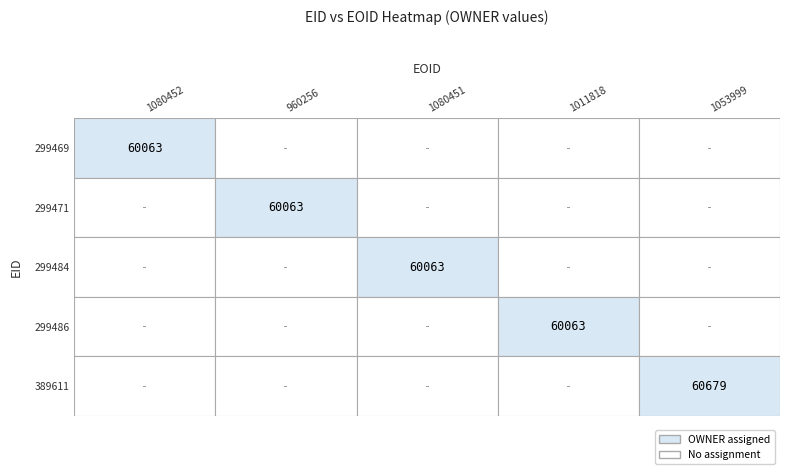

Reading left to right, what are all the values shown in this chart?

299469: 60063	0	0	0	0
299471: 0	60063	0	0	0
299484: 0	0	60063	0	0
299486: 0	0	0	60063	0
389611: 0	0	0	0	60679